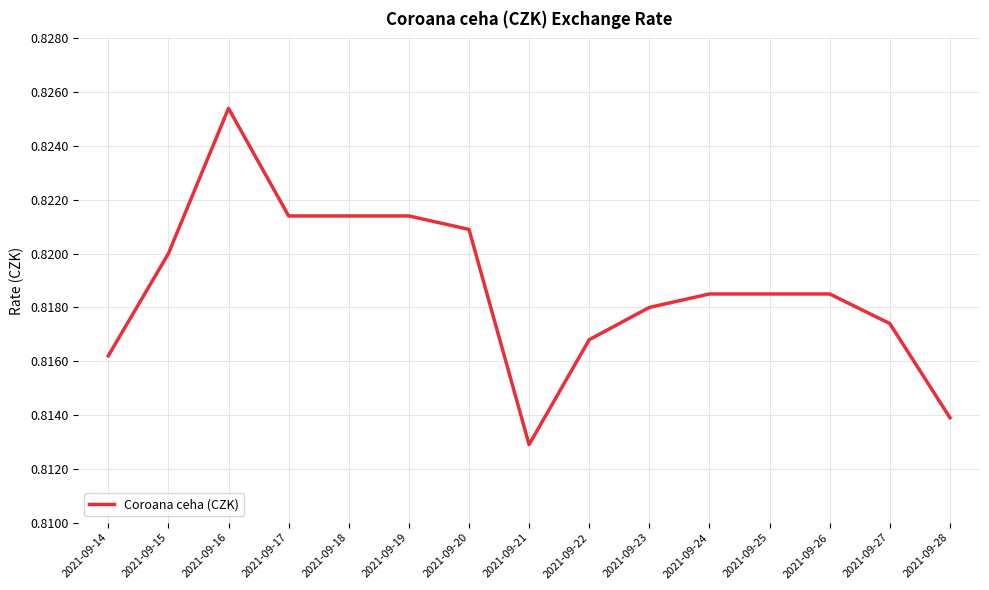

At which label is the value closest to 0?

2021-09-21